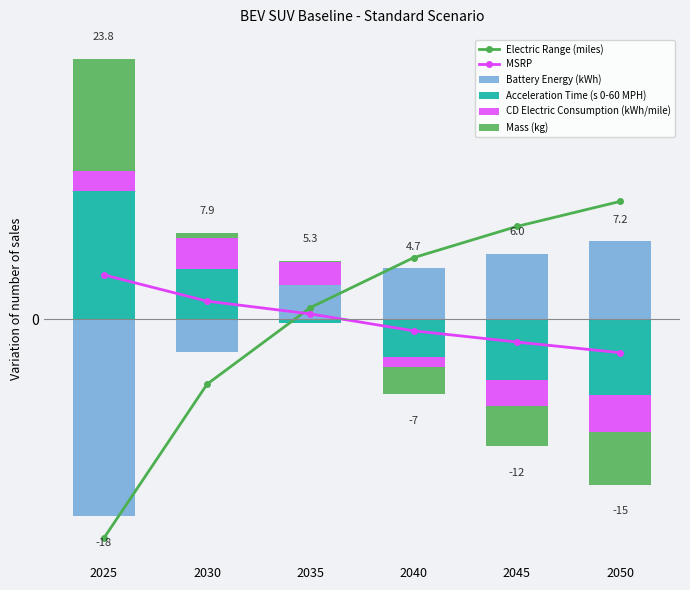

True or false: Electric Range (miles) has a value of 7.8 at 2040.

False